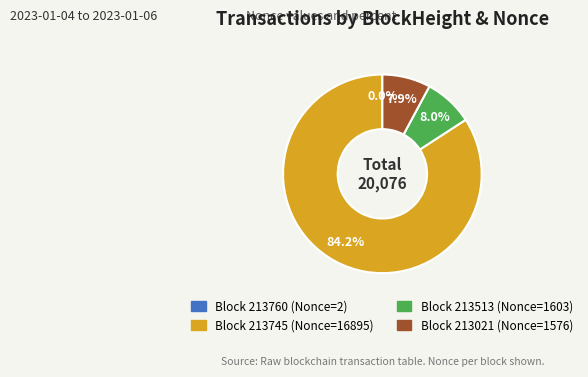

Is the sum of Block 213021 (Nonce=1576) and Block 213513 (Nonce=1603) greater than half?

No